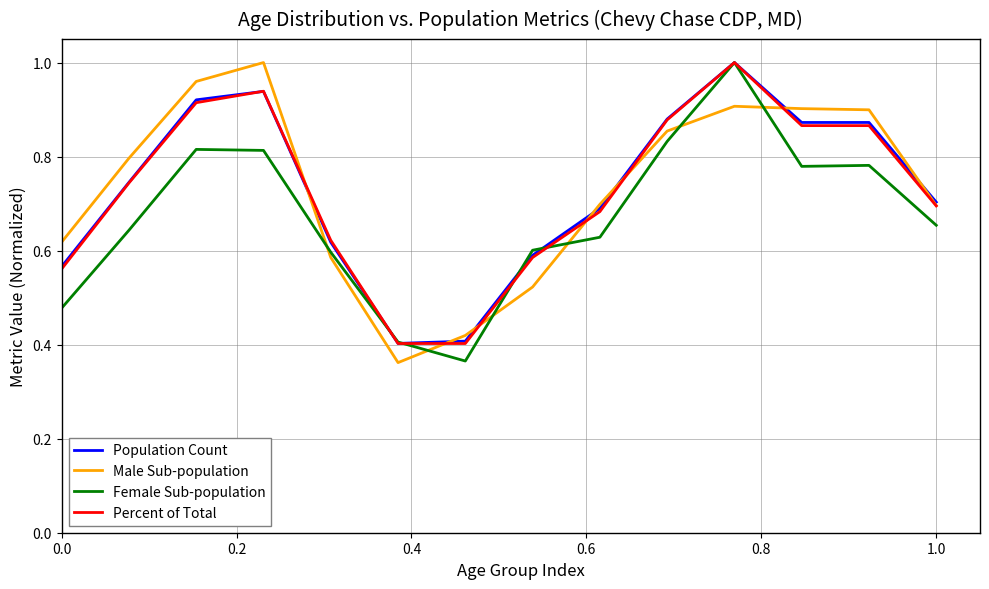

True or false: Male Sub-population and Female Sub-population cross at least once.

True